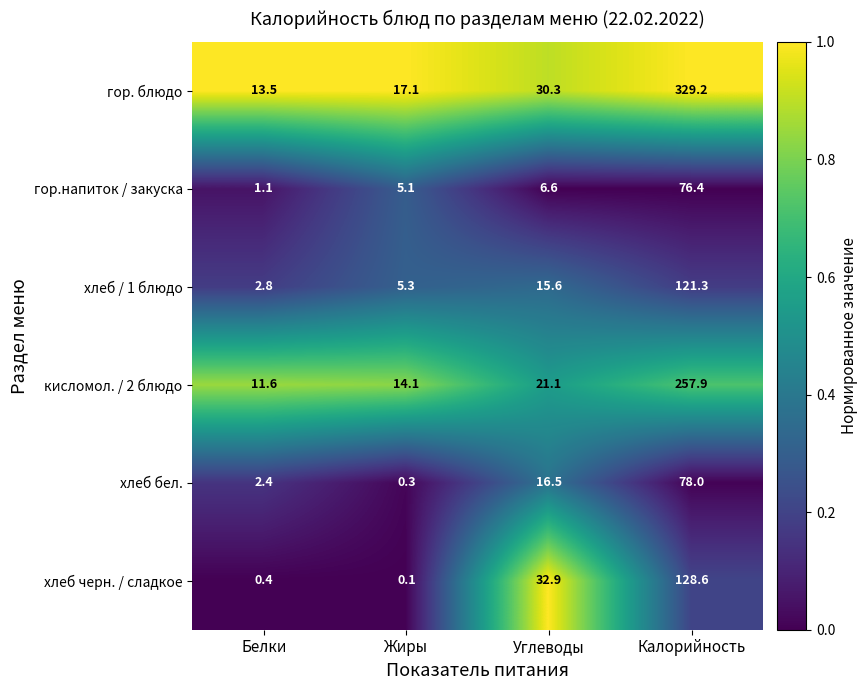

Reading left to right, transcribe all the data shown in this chart.

гор. блюдо: Белки=13.5	Жиры=17.1	Углеводы=30.3	Калорийность=329.2
гор.напиток / закуска: Белки=1.1	Жиры=5.1	Углеводы=6.6	Калорийность=76.4
хлеб / 1 блюдо: Белки=2.8	Жиры=5.3	Углеводы=15.6	Калорийность=121.3
кисломол. / 2 блюдо: Белки=11.6	Жиры=14.1	Углеводы=21.1	Калорийность=257.9
хлеб бел.: Белки=2.4	Жиры=0.3	Углеводы=16.5	Калорийность=78.0
хлеб черн. / сладкое: Белки=0.4	Жиры=0.1	Углеводы=32.9	Калорийность=128.6